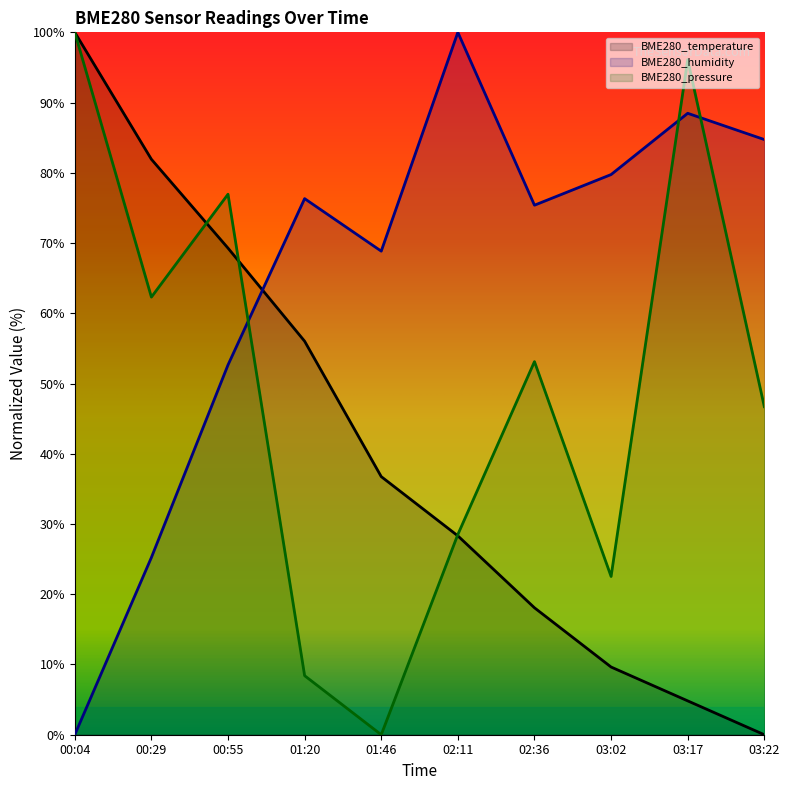

What is the value of the BME280_temperature point at the 1st from the left?

100.0